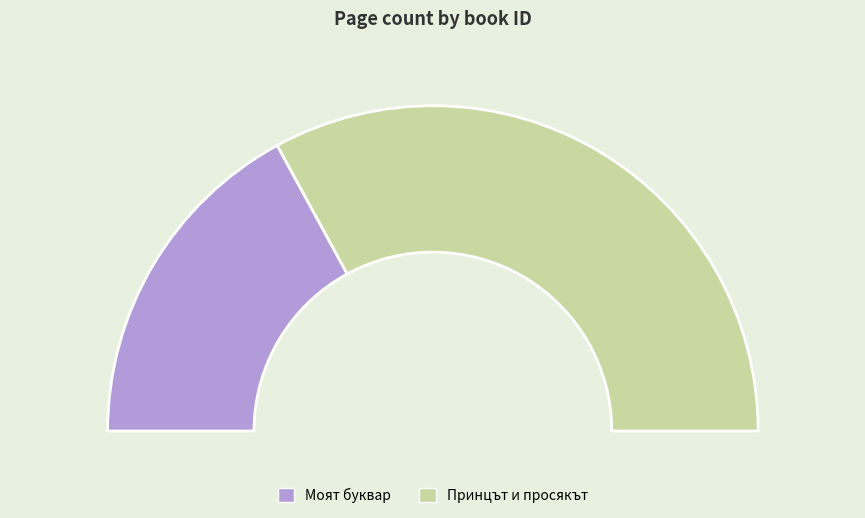

What portion of the pie excludes 4221?

65.9%